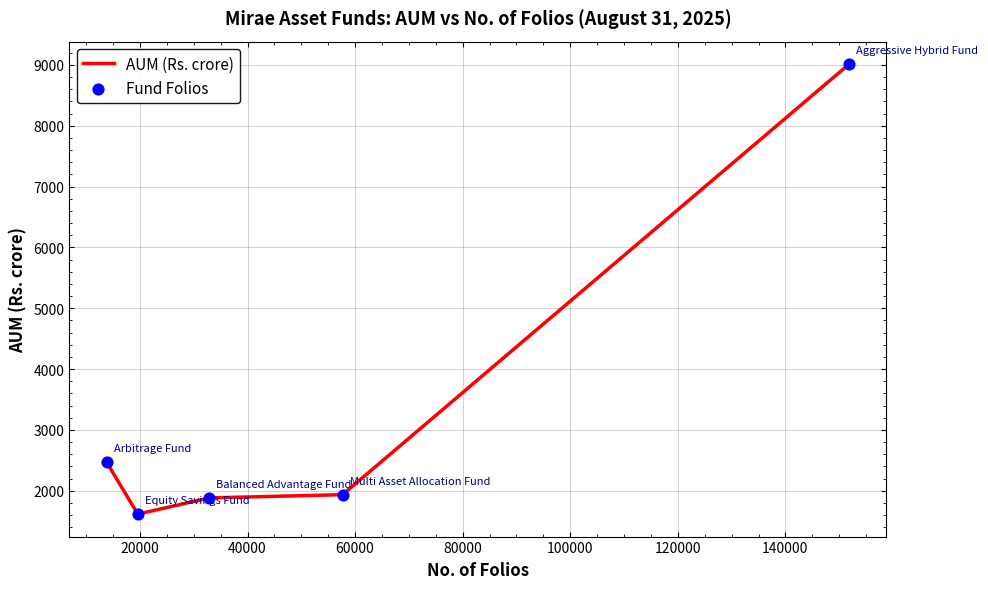

True or false: there are more than 1 points higher than both neighbors.

False